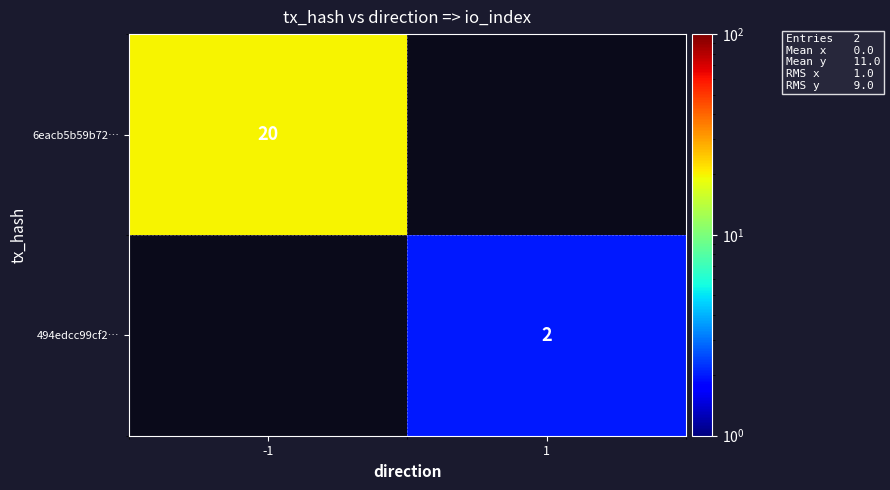

The value of 494edcc99cf2… at 1 is 2.8. True or false?

False